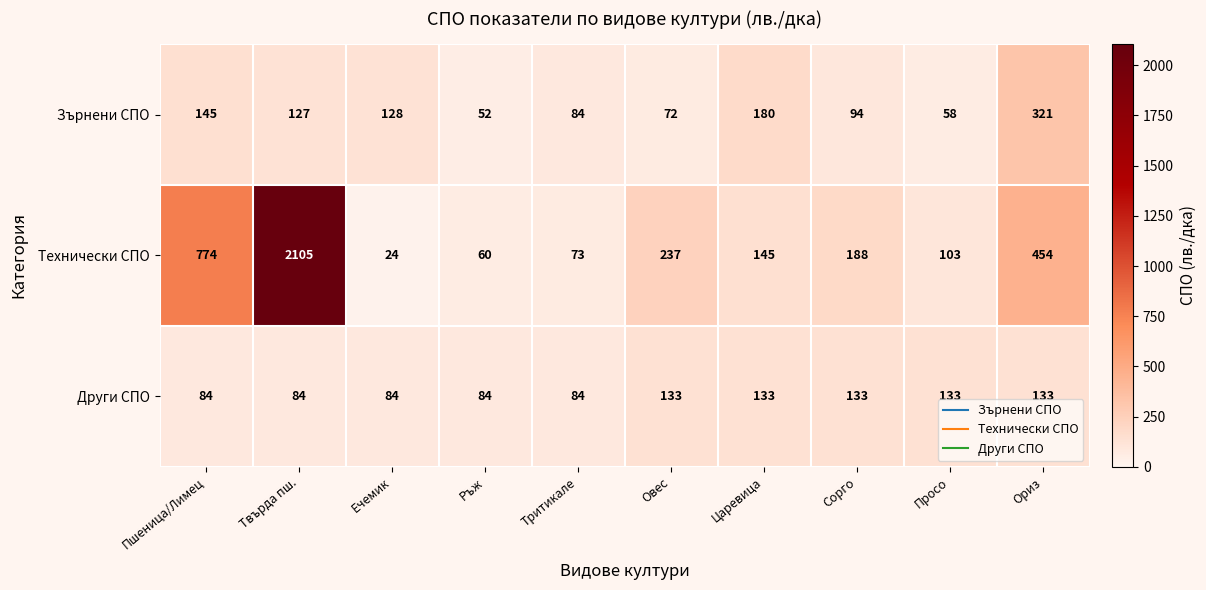

Count the number of categories in the chart.

10